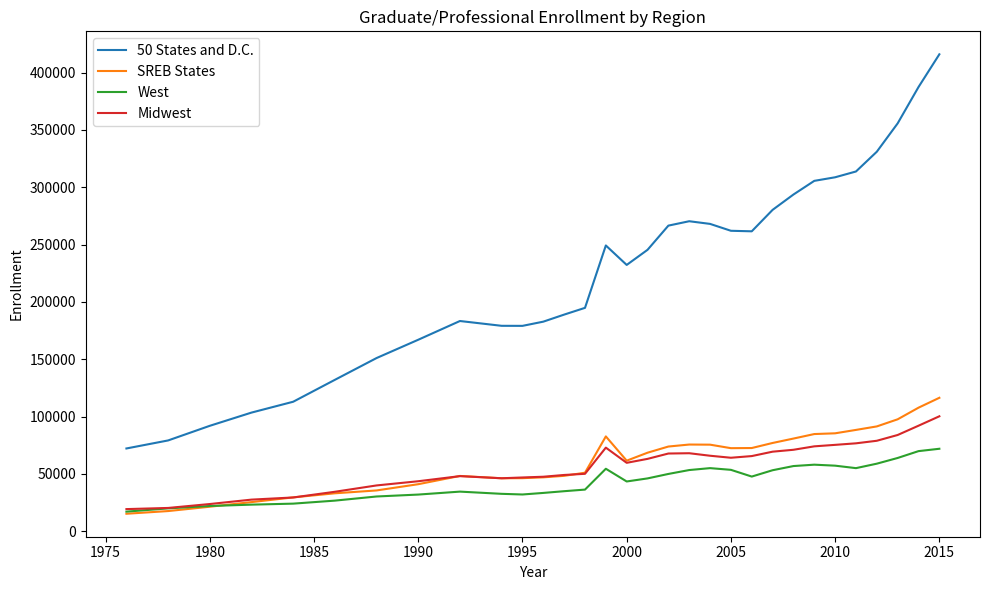

What is the greatest value displayed?

415907